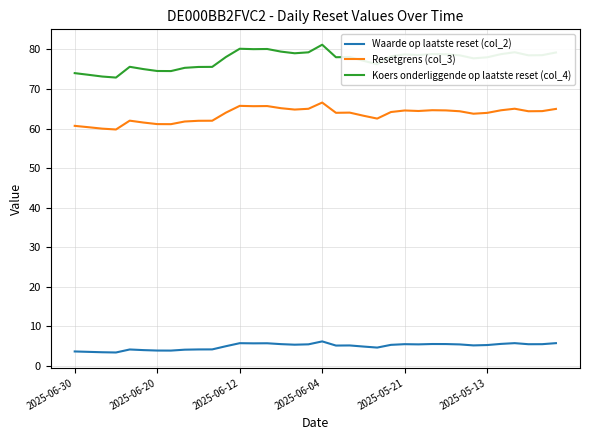

True or false: Waarde op laatste reset (col_2) has more than 2 interior local peaks.

True